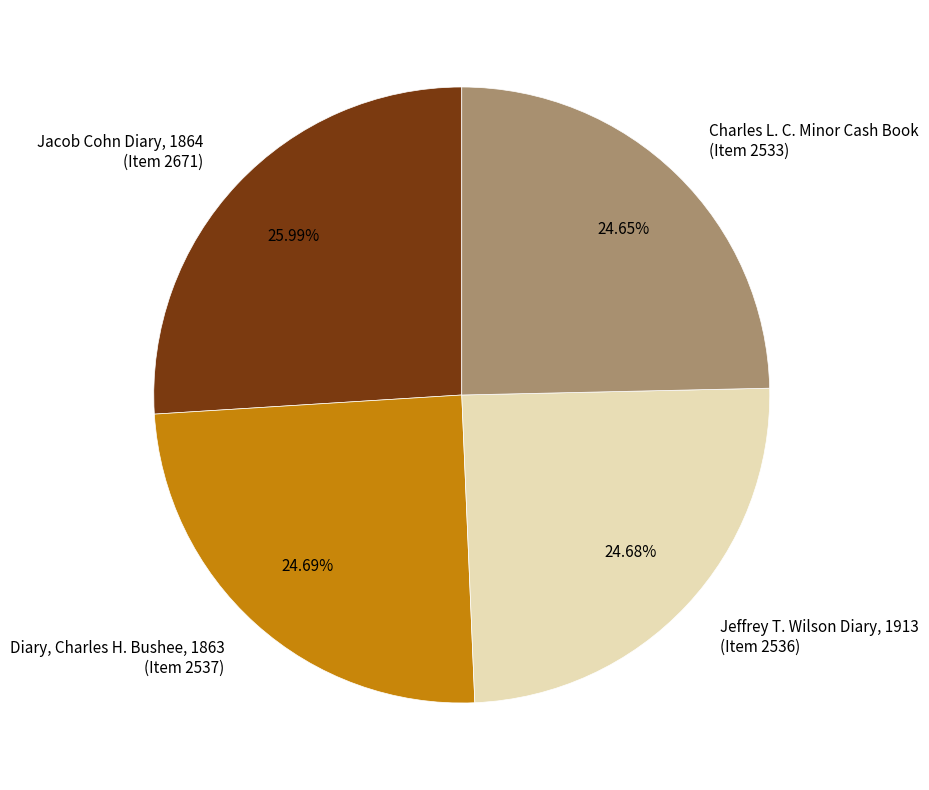

Is the sum of Diary, Charles H. Bushee, 1863 (Item 2537) and Charles L. C. Minor Cash Book (Item 2533) greater than half?

No